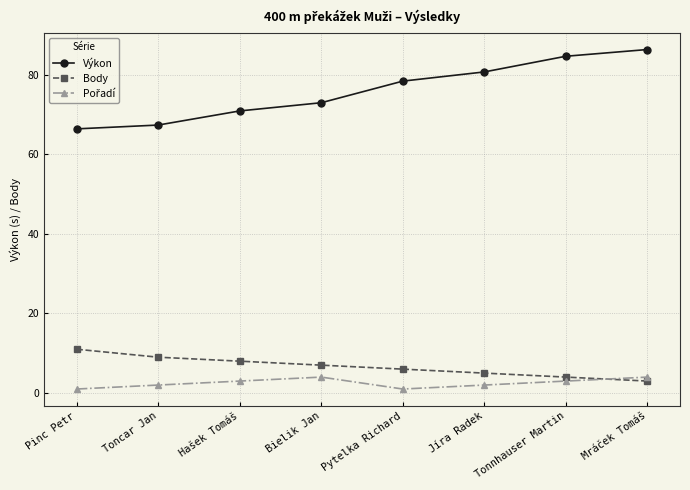

What is the label of the 4th point from the left?

Bielik Jan